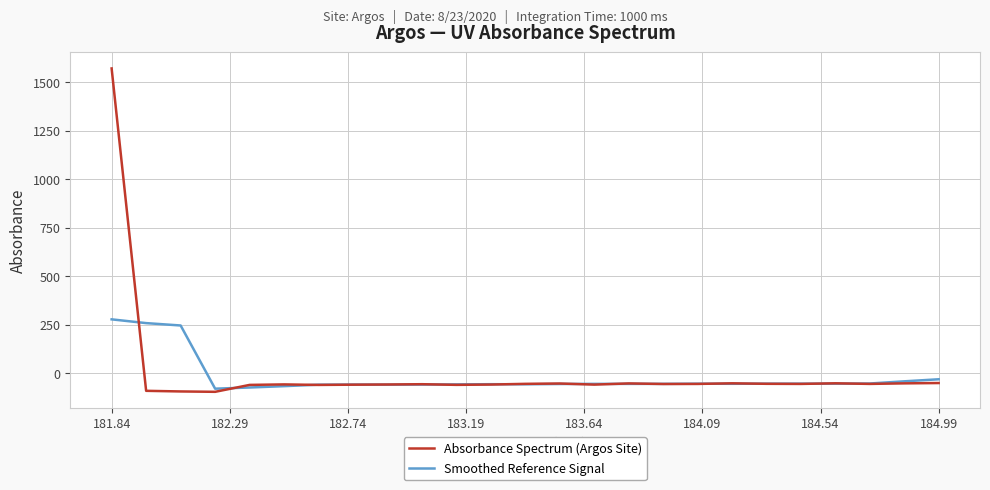

True or false: Smoothed Reference Signal and Absorbance Spectrum (Argos Site) intersect in this chart.

True